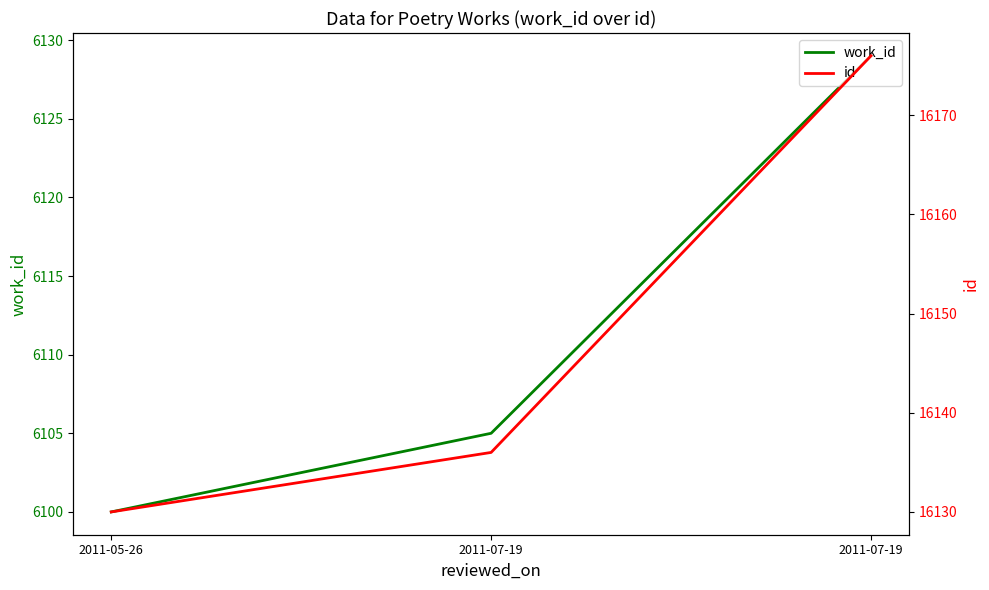

What are all the series names shown in the legend?

work_id, id